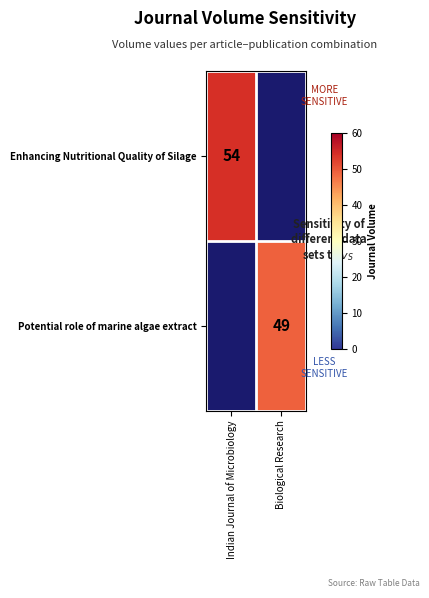

The value of Enhancing Nutritional Quality of Silage at Indian Journal of Microbiology is 54. True or false?

True